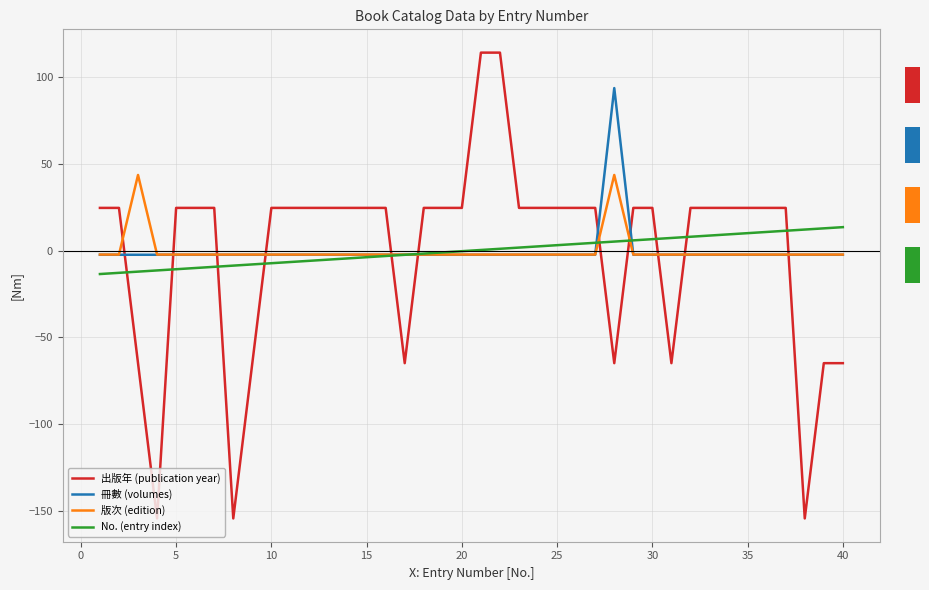

How many times do No. (entry index) and 版次 (edition) cross each other?

3